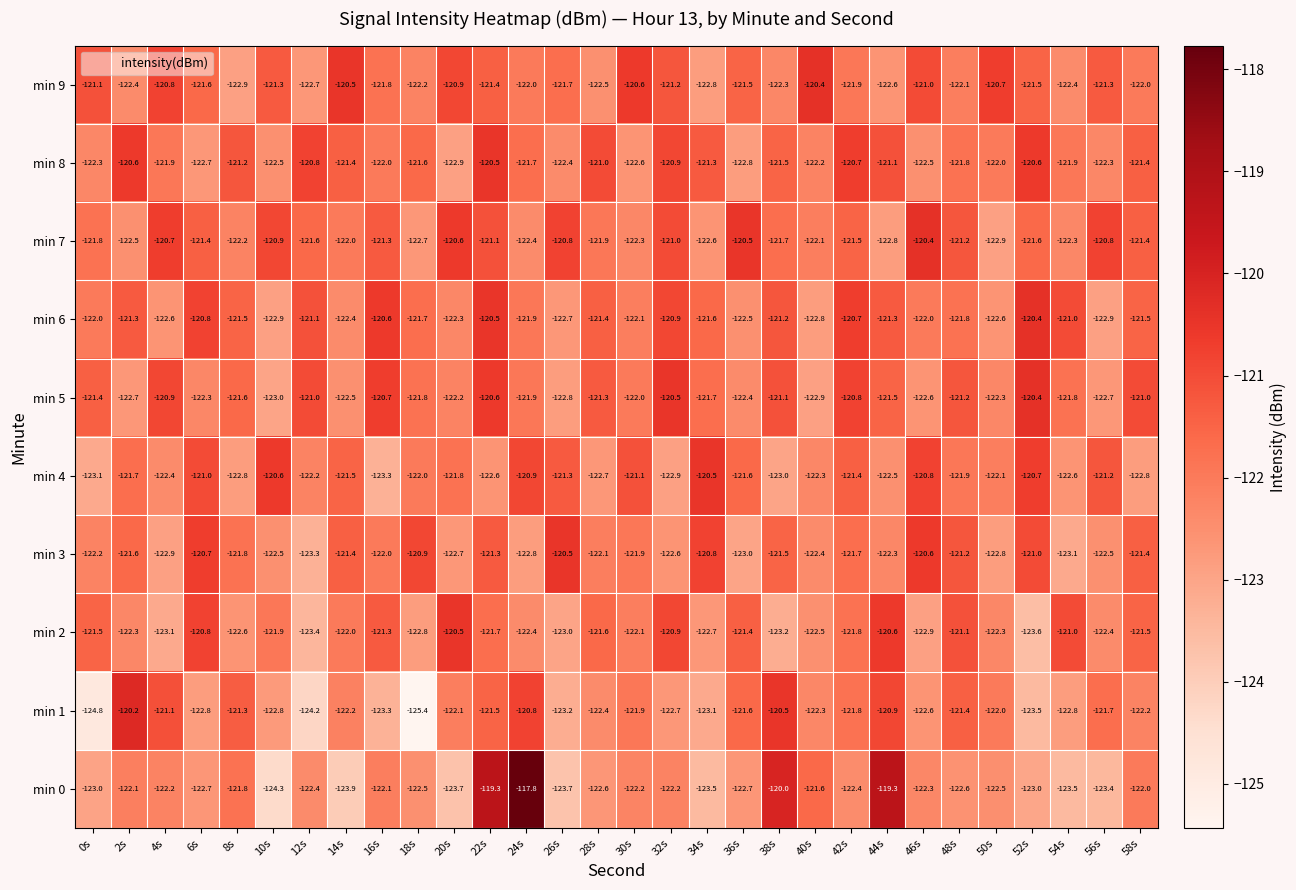

What is the minimum value shown in the chart?

-125.4